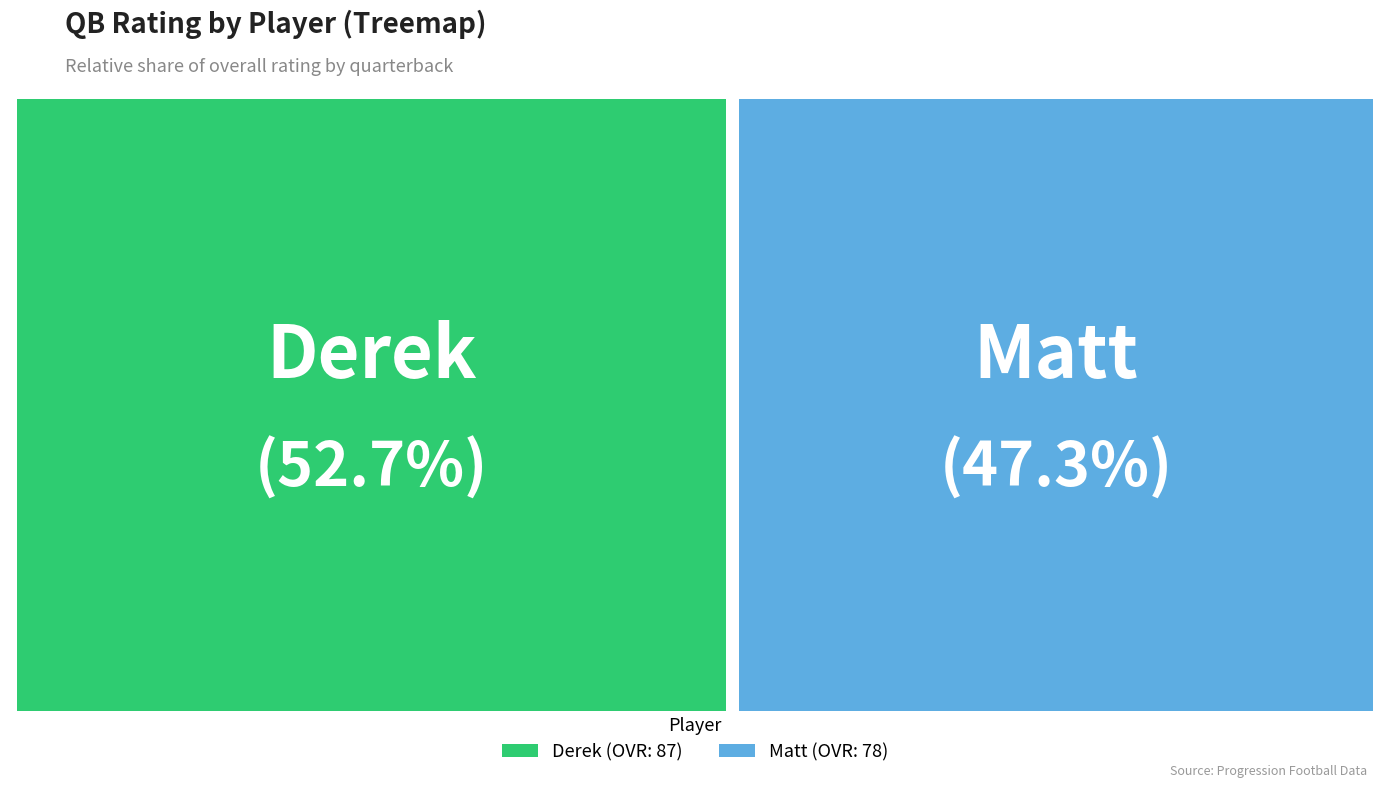

Rank the categories by value from highest to lowest.

Derek, Matt